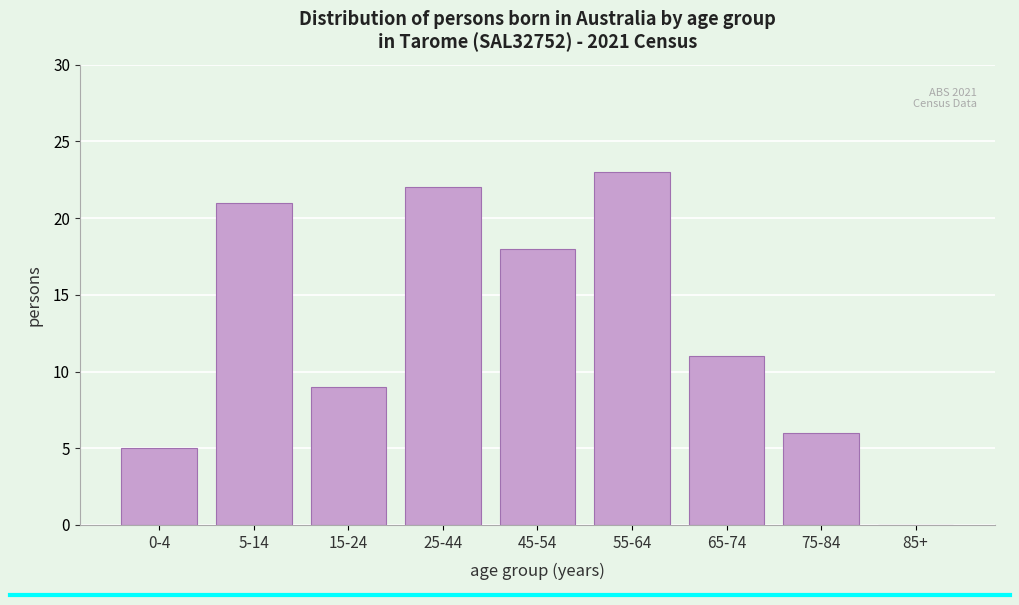

Reading left to right, transcribe all the data shown in this chart.

0-4=5	5-14=21	15-24=9	25-44=22	45-54=18	55-64=23	65-74=11	75-84=6	85+=0